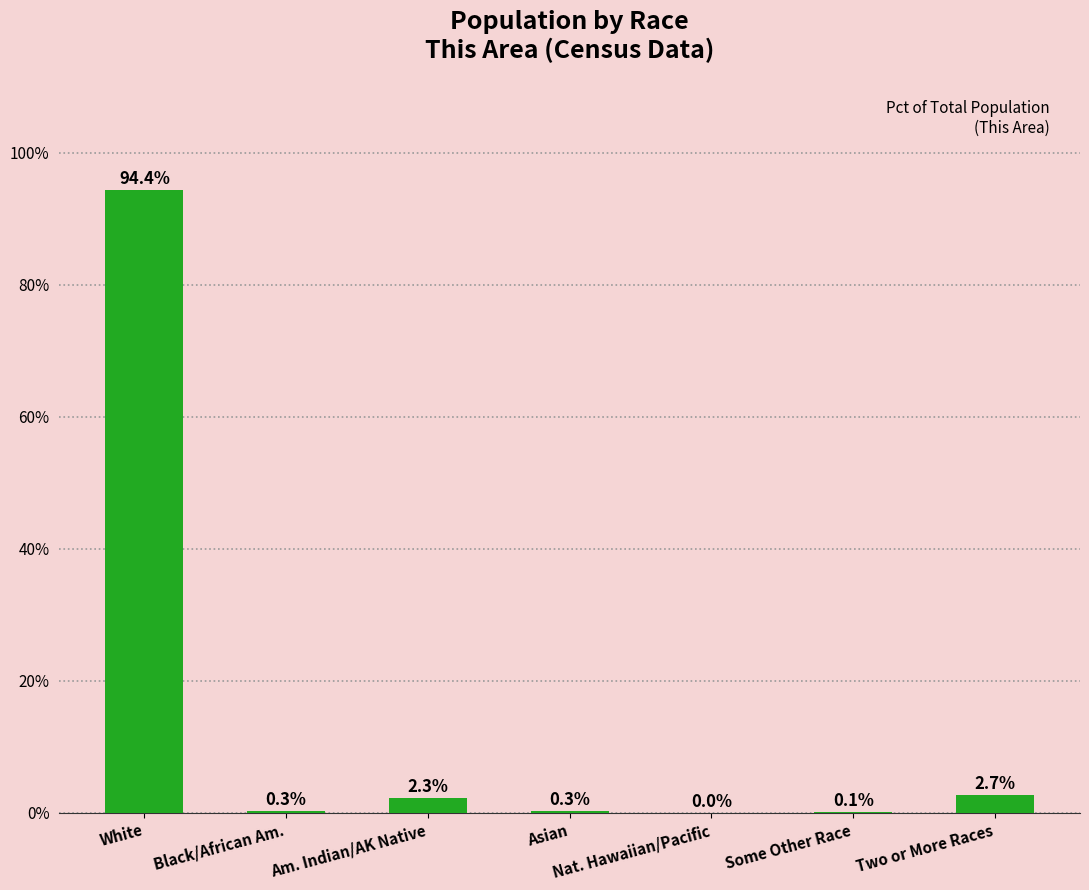

Reading left to right, what are all the values shown in this chart?

94.4	0.3	2.3	0.3	0.0	0.1	2.7